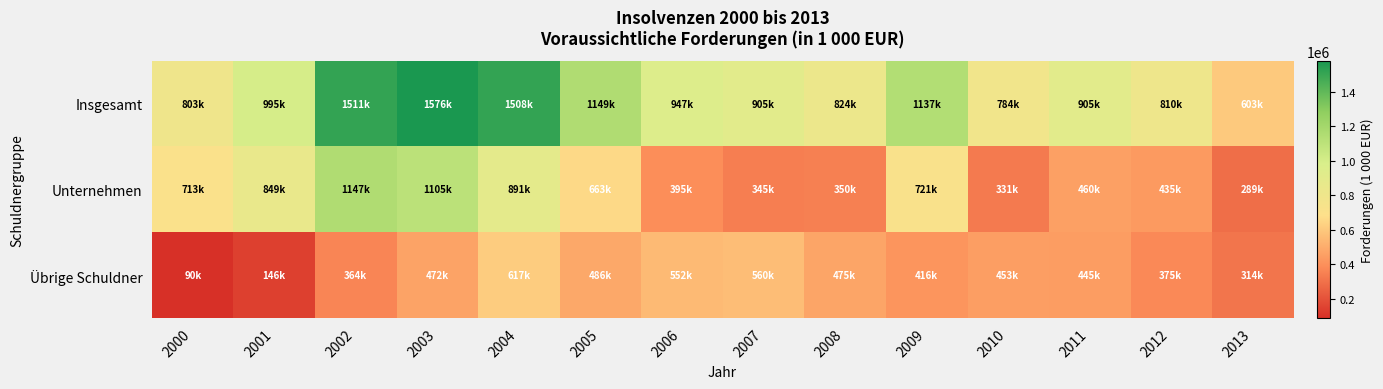

At which category is the sum across all series the highest?

2003